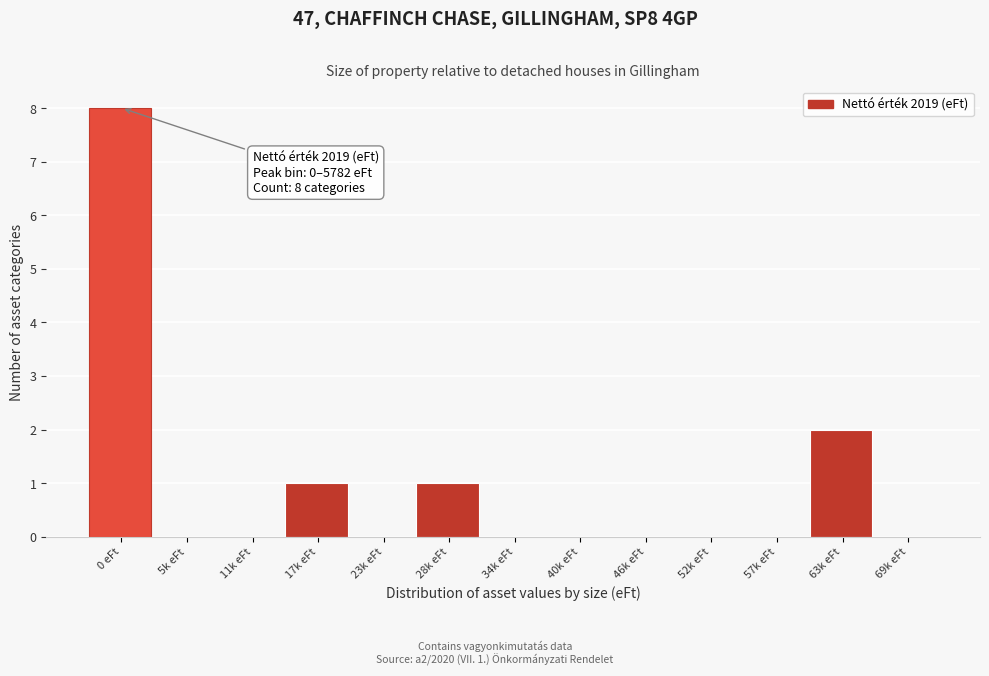

Reading left to right, list all the values displayed in this chart.

0 eFt=8	5k eFt=0	11k eFt=0	17k eFt=1	23k eFt=0	28k eFt=1	34k eFt=0	40k eFt=0	46k eFt=0	52k eFt=0	57k eFt=0	63k eFt=2	69k eFt=0